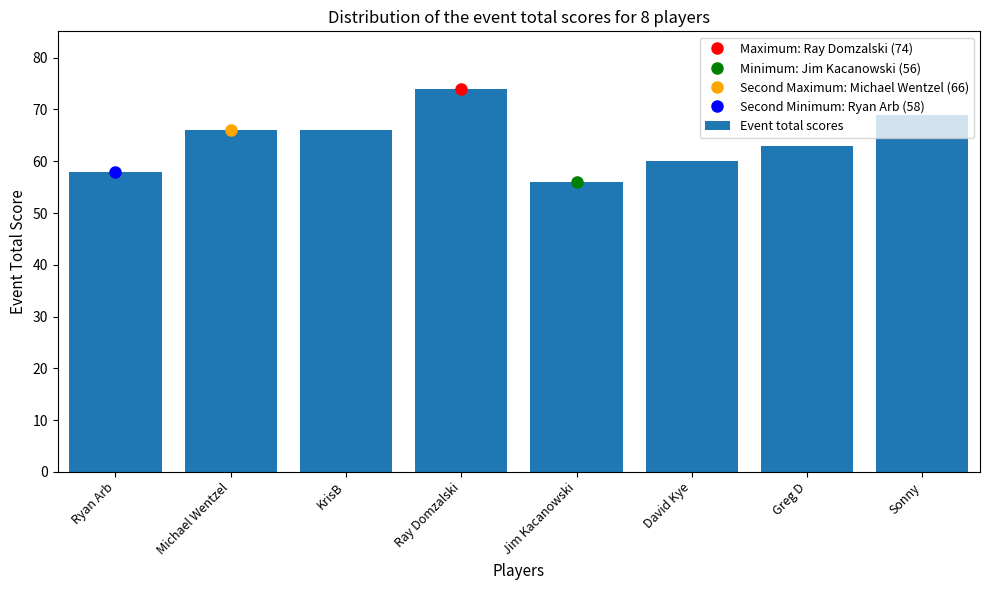

How many categories are shown in the chart?

8